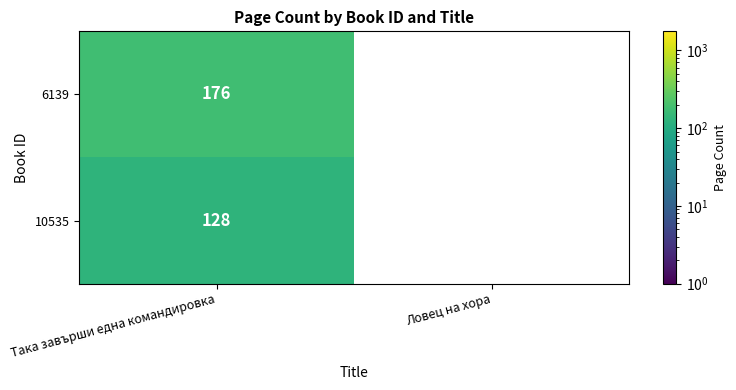

Reading left to right, what are all the values shown in this chart?

6139: Така завърши една командировка=176	Ловец на хора=0
10535: Така завърши една командировка=128	Ловец на хора=0